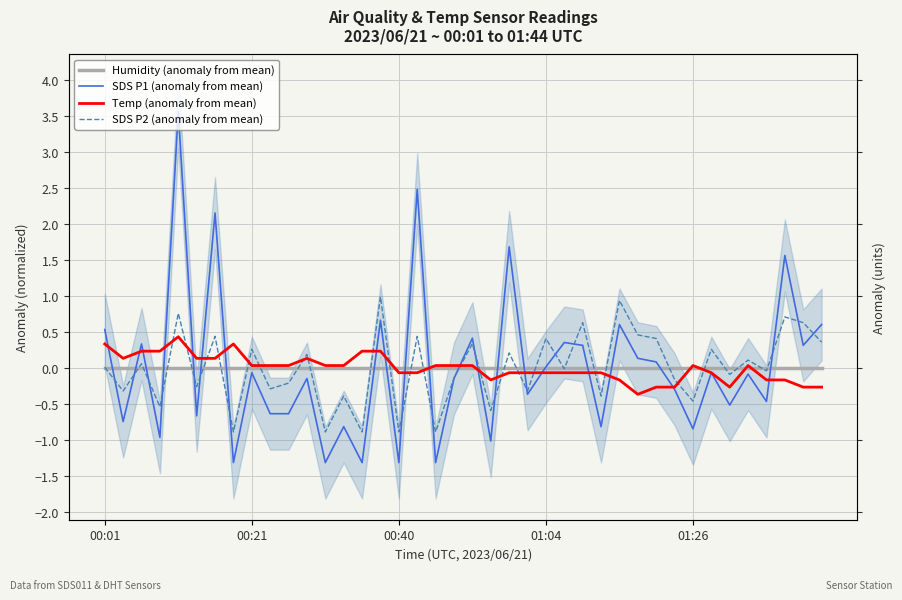

True or false: Humidity (anomaly from mean) has more than 2 points higher than both neighbors.

False